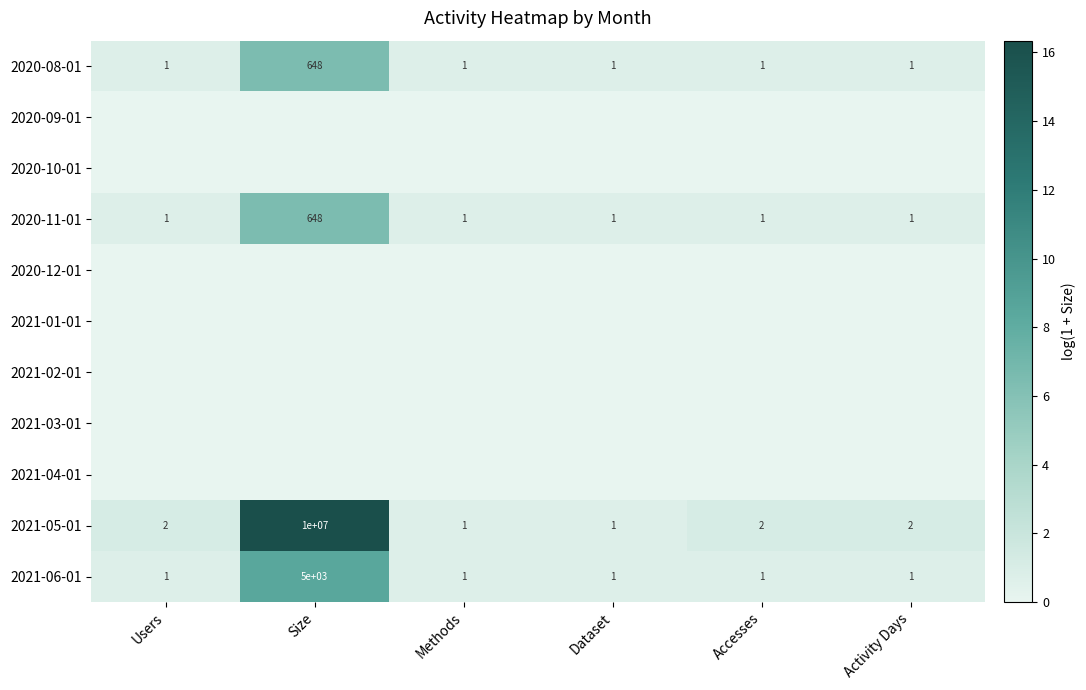

What is the sum of the 2021-05-01 values at Methods and Accesses?

3